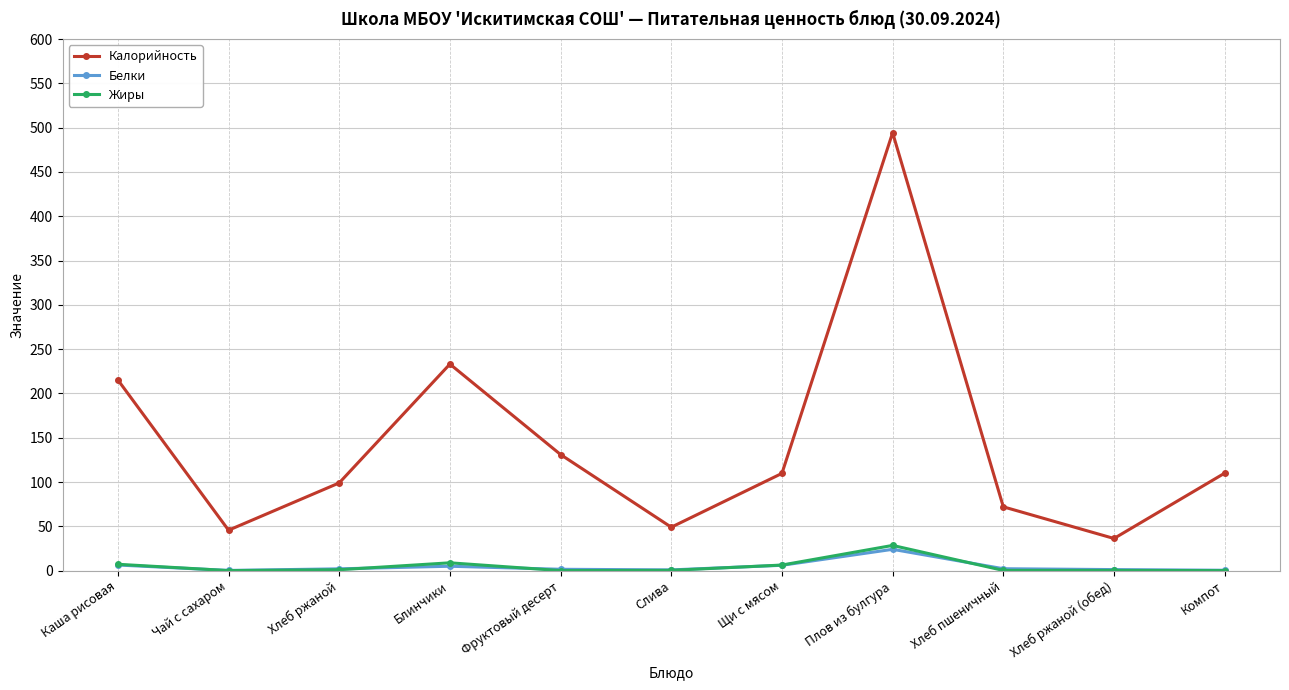

What is the average value of the Жиры series?

4.8